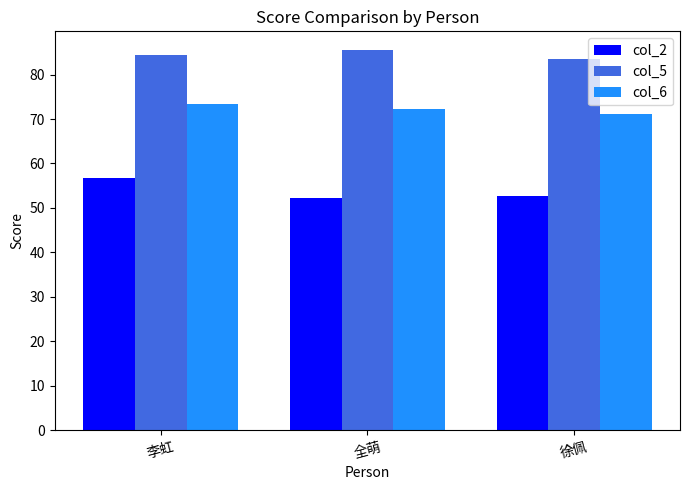

What is the label of the 1st bar from the left?

李虹